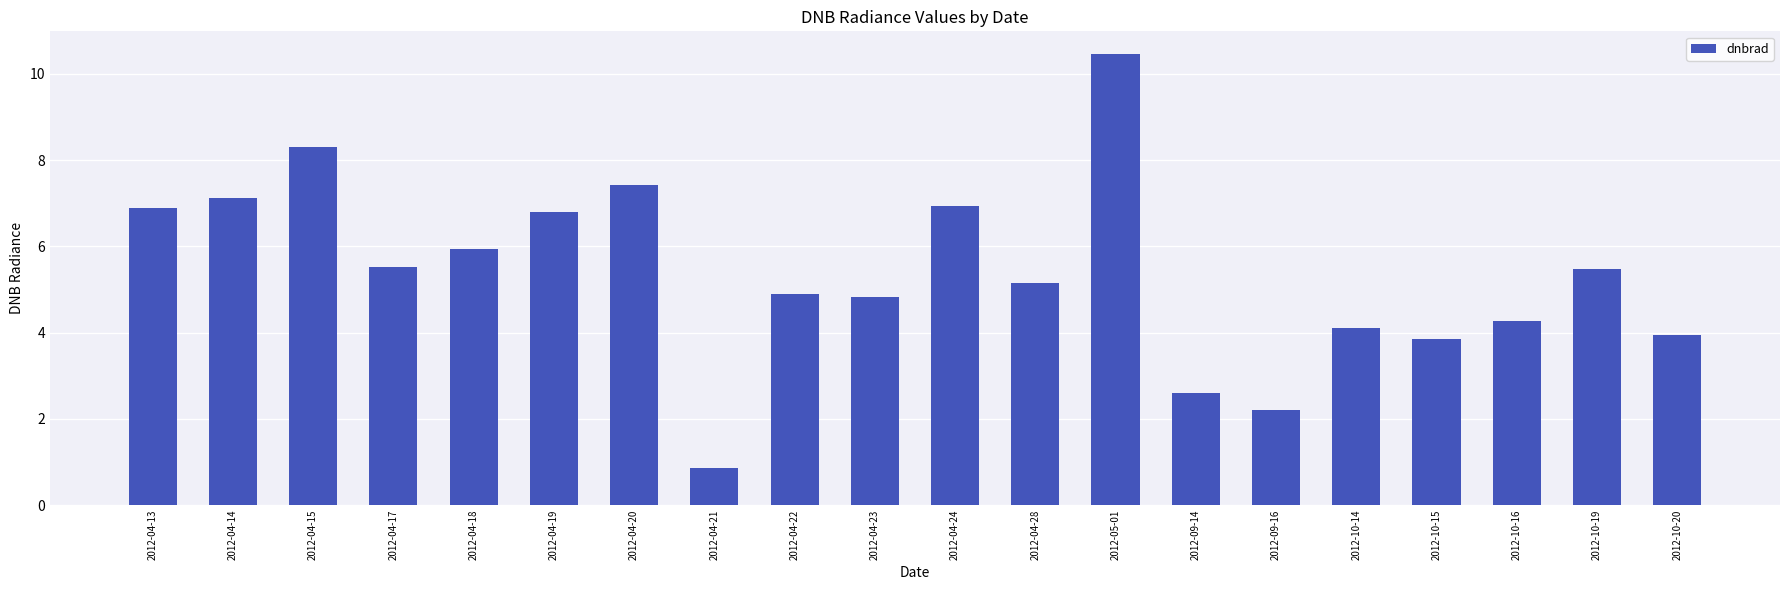

What is the sum of all values?

107.6